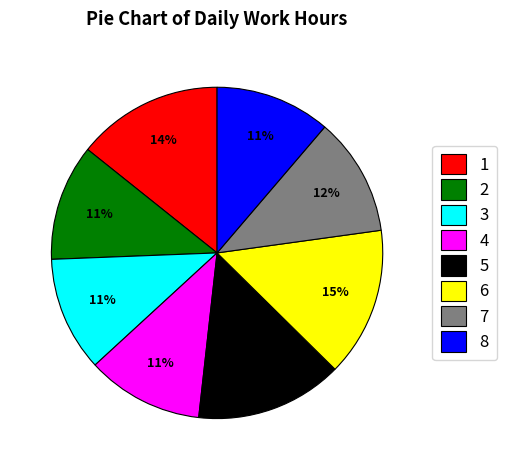

True or false: 6 accounts for 15% of the total.

True